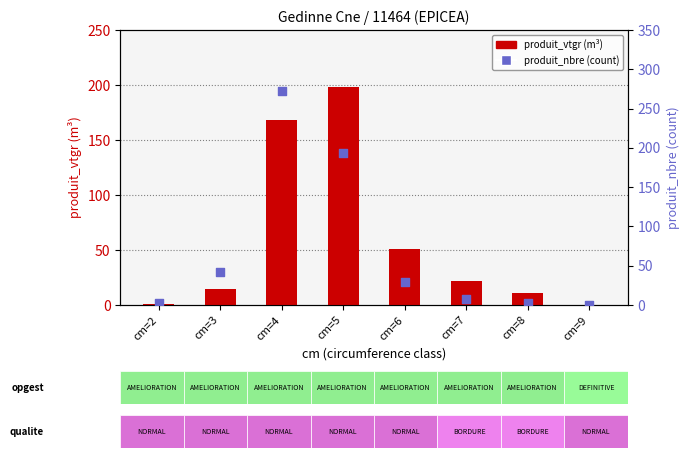

At how many categories does at least one series exceed 38?

4